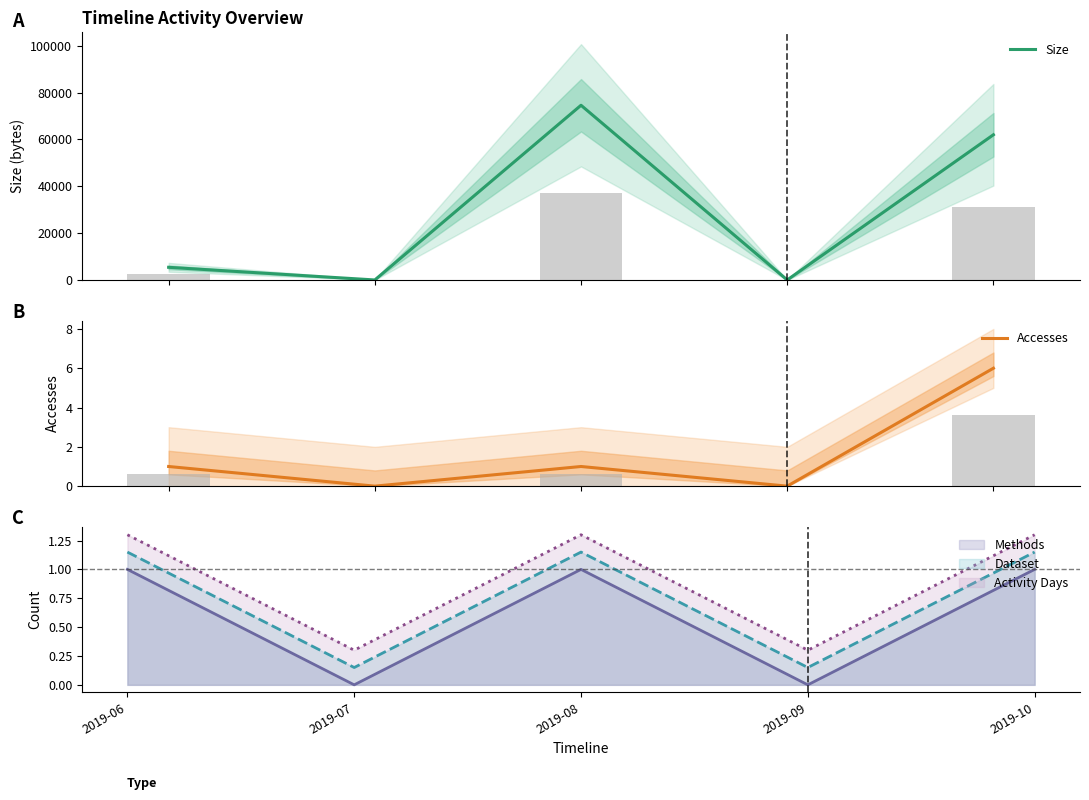

How many bars are there in each group?

2